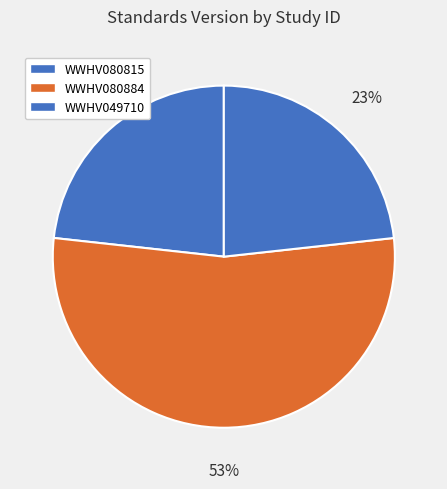

Rank the categories by value from highest to lowest.

WWHV080884, WWHV080815, WWHV049710